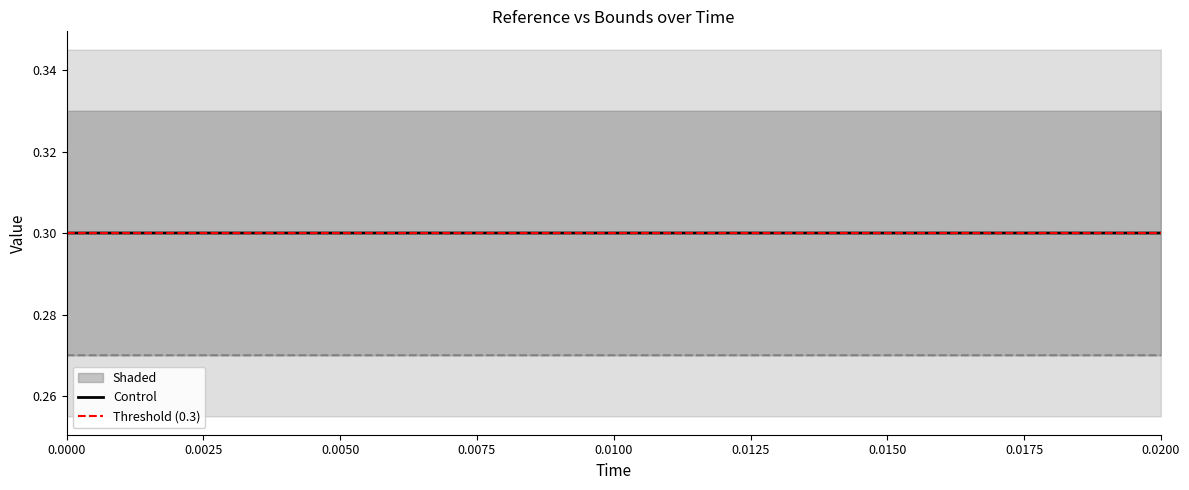

True or false: high has more than 1 interior local peaks.

False